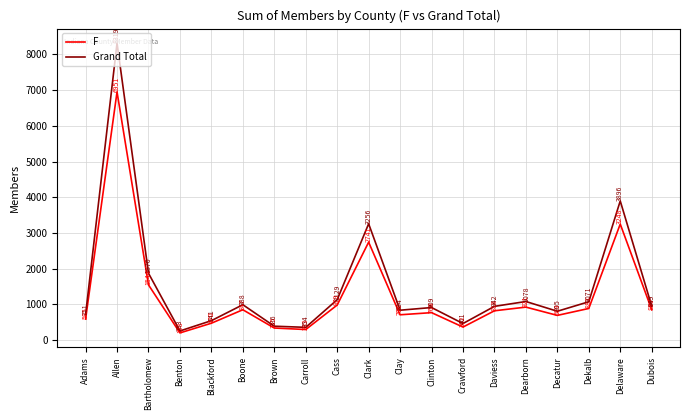

How many interior local peaks does the Grand Total series have?

6